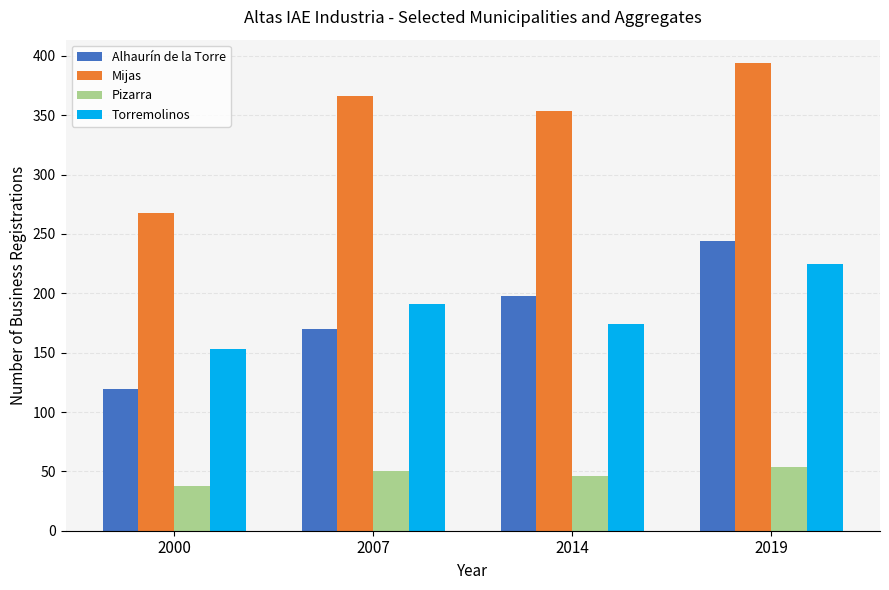

What is the value of the Mijas bar at the 4th from the left?

394